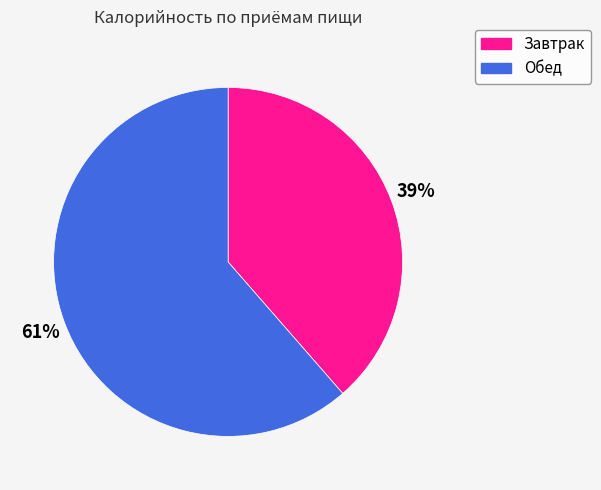

To the nearest percent, what percentage of the pie is Обед?

61%